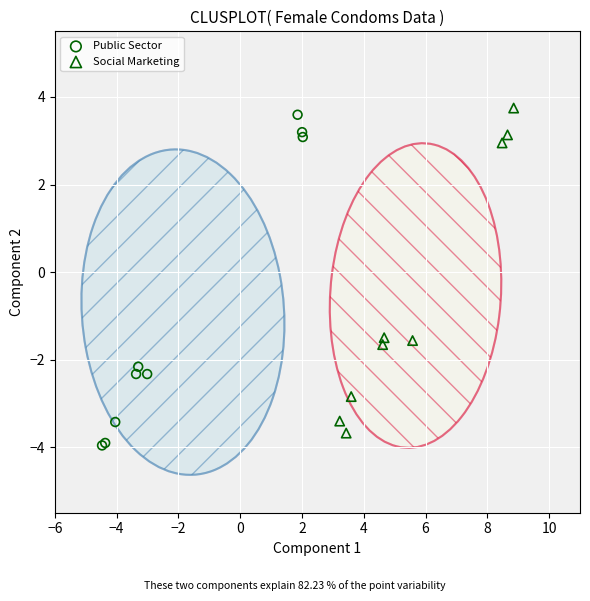

What are all the series names shown in the legend?

Public Sector, Social Marketing